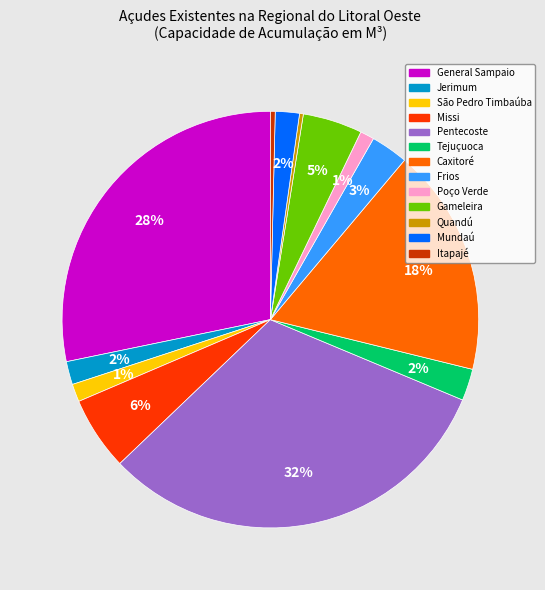

To the nearest percent, what is the average slice percentage?

8%